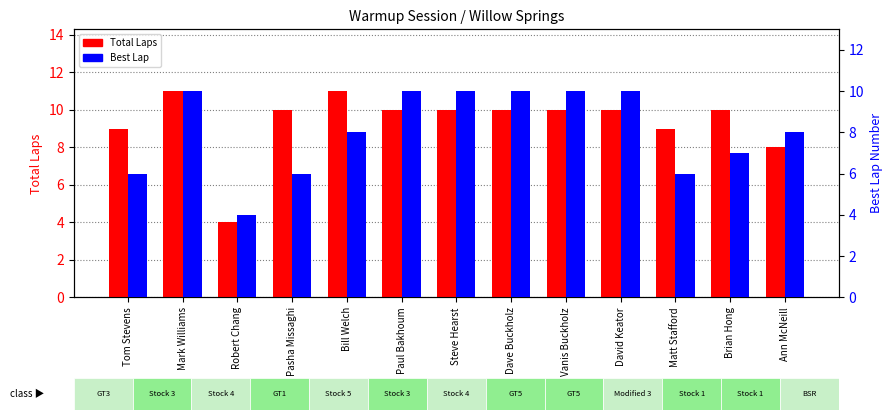

At which category does the chart reach its peak across all series?

Mark Williams